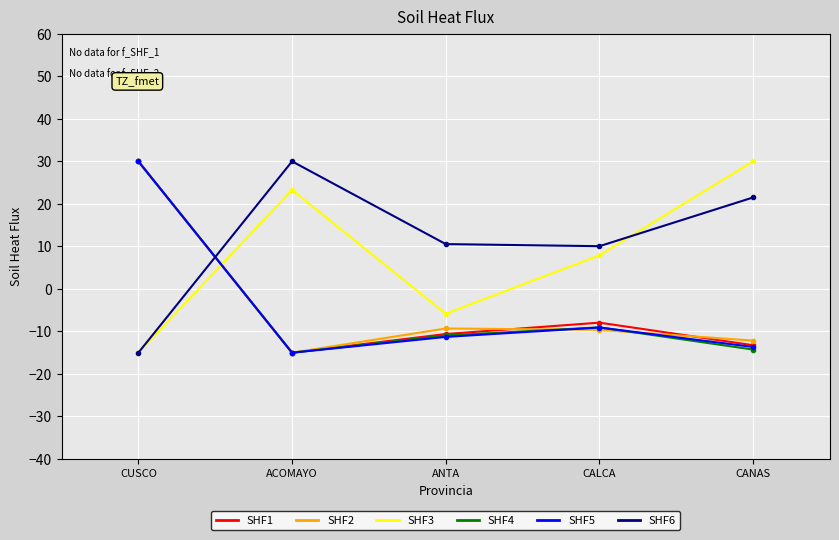

Is this an area chart (filled region under the line)?

No